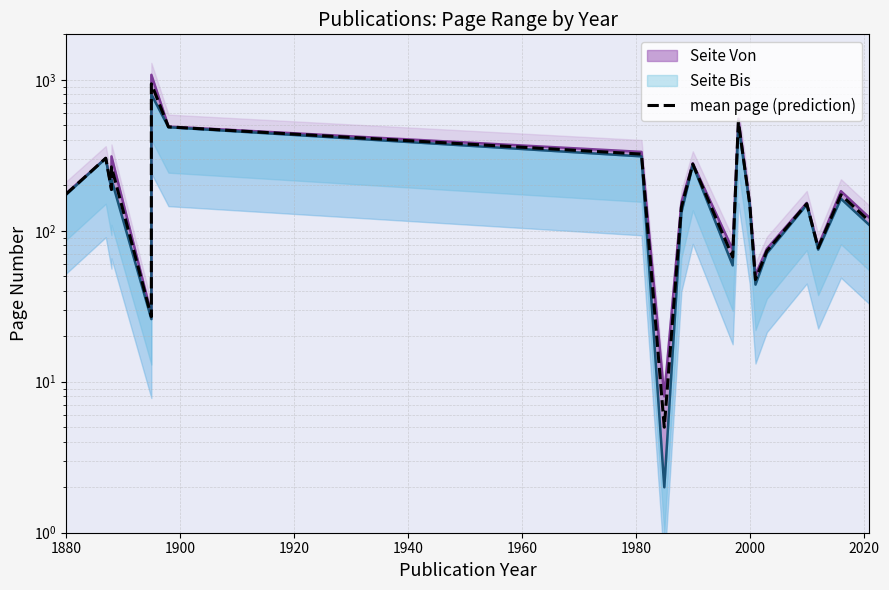

What is the smallest value displayed?

5.0